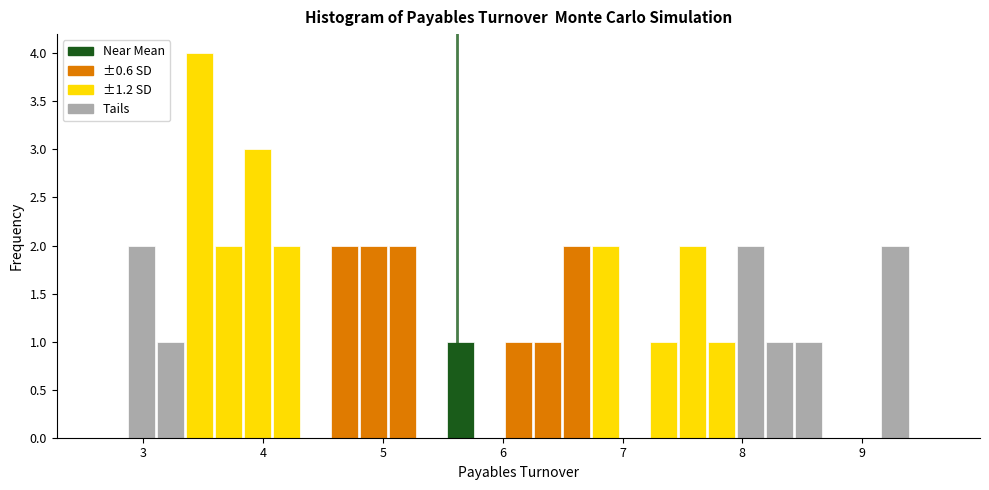

Read against the x-axis, roughly where is the centre of the tallest bar?

3.5